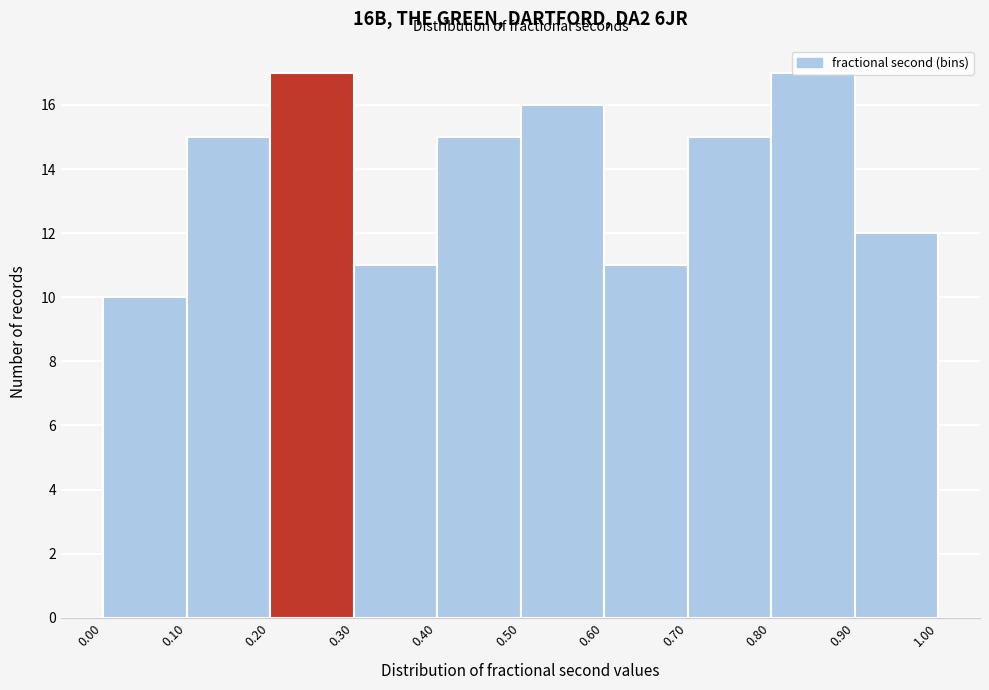

Reading left to right, transcribe this chart: for each bar, give the range it covers on the x-axis and its height. The values are not printed on the chart, so give them approximately, as read against the axis.

0.00 to 0.10: 10
0.10 to 0.20: 15
0.20 to 0.30: 17
0.30 to 0.40: 11
0.40 to 0.50: 15
0.50 to 0.60: 16
0.60 to 0.70: 11
0.70 to 0.80: 15
0.80 to 0.90: 17
0.90 to 1.00: 12